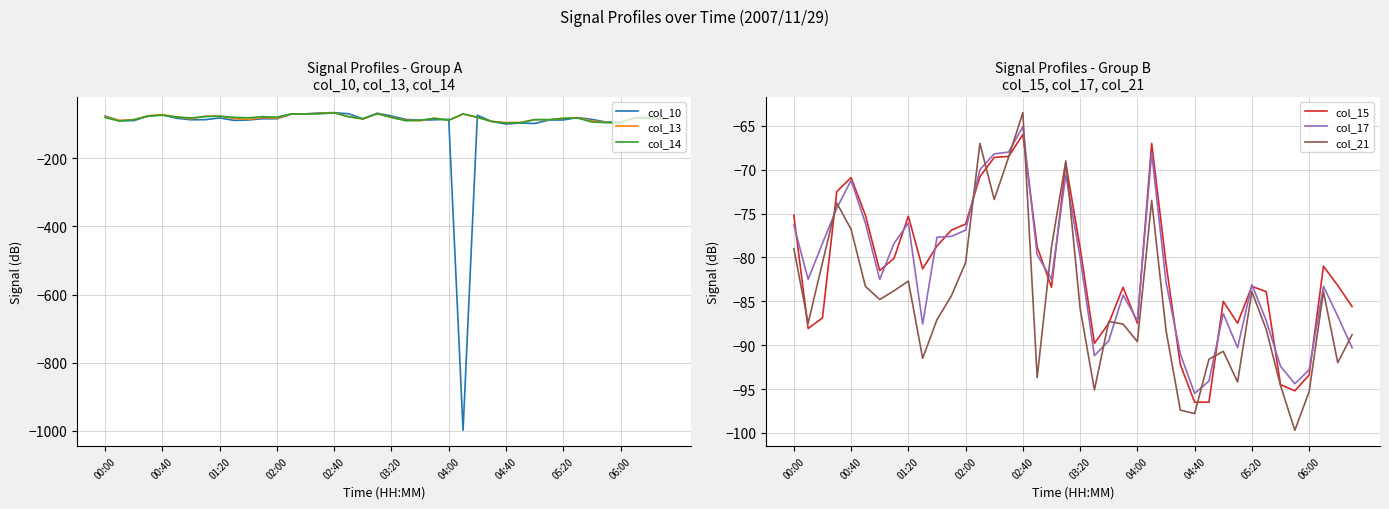

Is it true that col_13 equals -135.4 at 02:00?

False